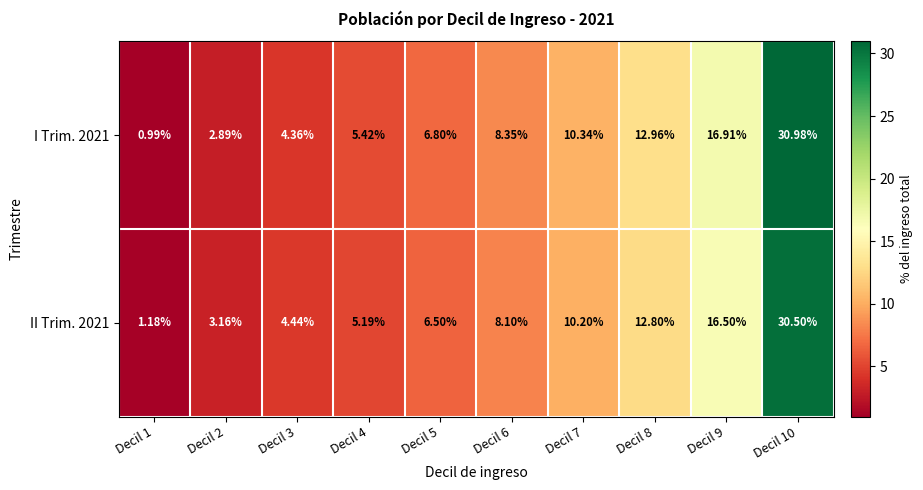

At which category is the sum across all series the highest?

Decil 10